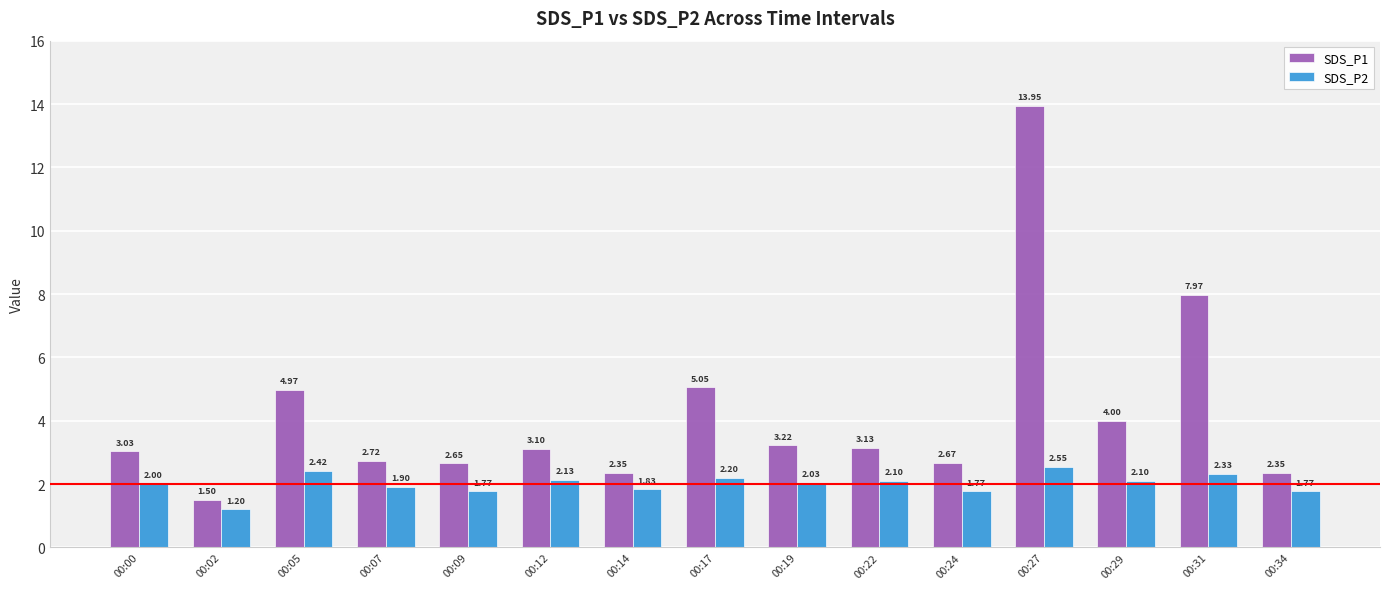

How many groups of bars are there?

15